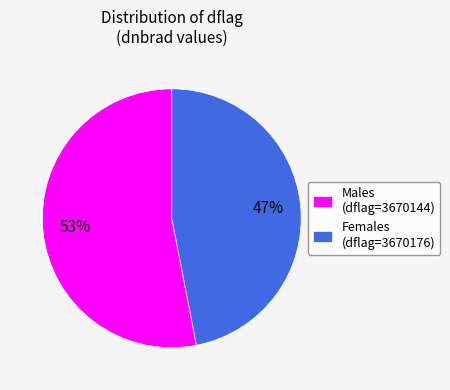

What is the largest slice in the pie chart?

Males (dflag=3670144)